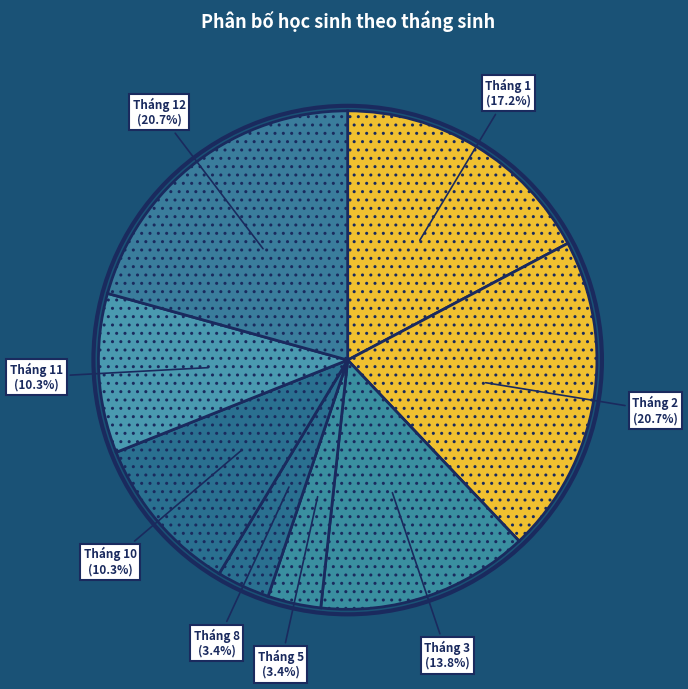

Does Tháng 12 account for over 50% of the chart?

No